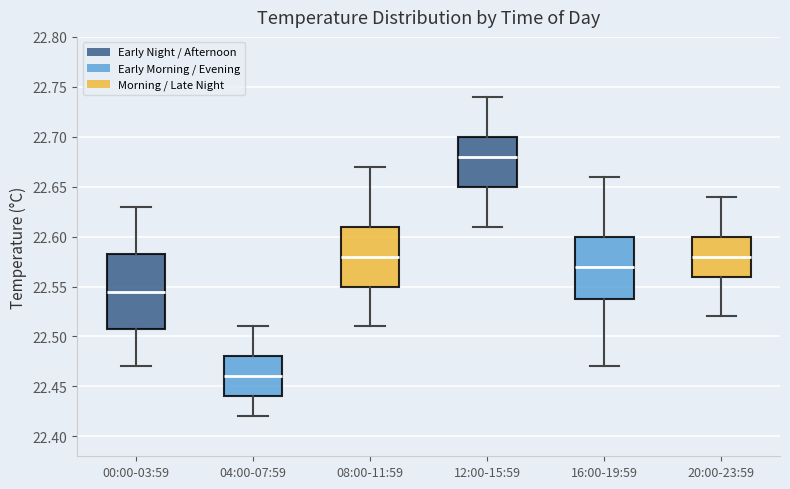

Where does the median line of the box for 08:00-11:59 sit on the y-axis? The values are not printed on the chart, so give them approximately, as read against the axis.

22.580